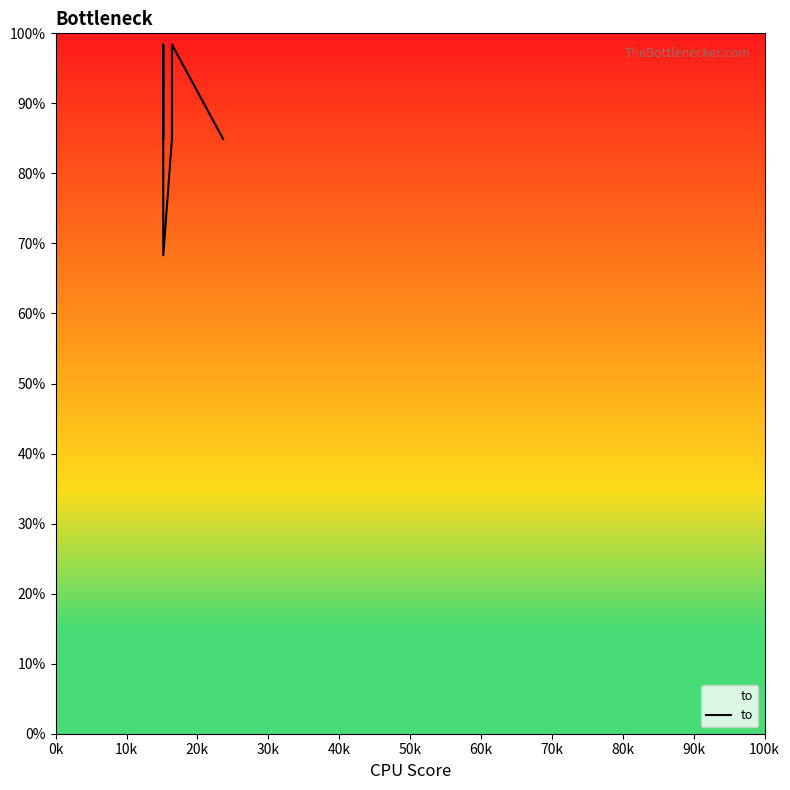

What is the smallest value displayed?

0.7